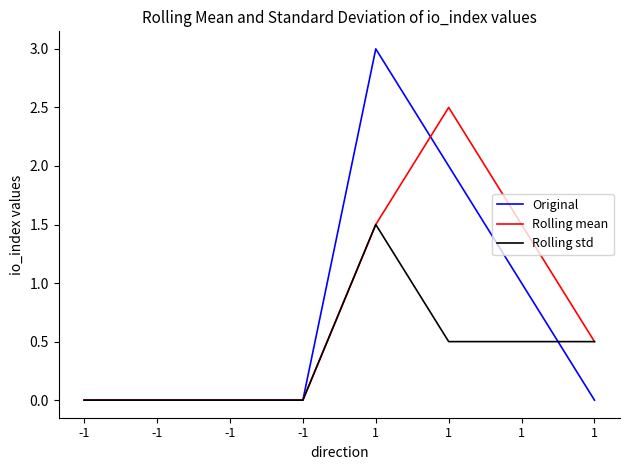

What are all the series names shown in the legend?

Original, Rolling mean, Rolling std